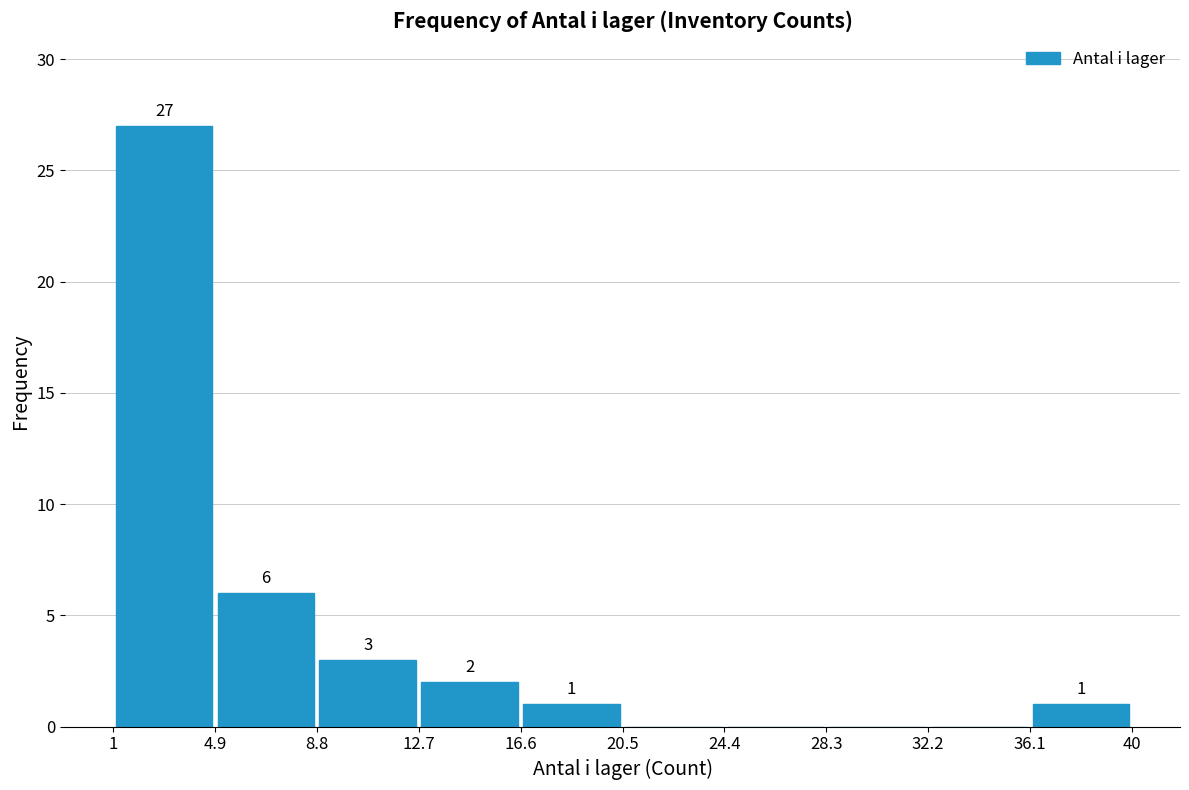

Which range on the x-axis has the tallest bar?

1 to 4.9